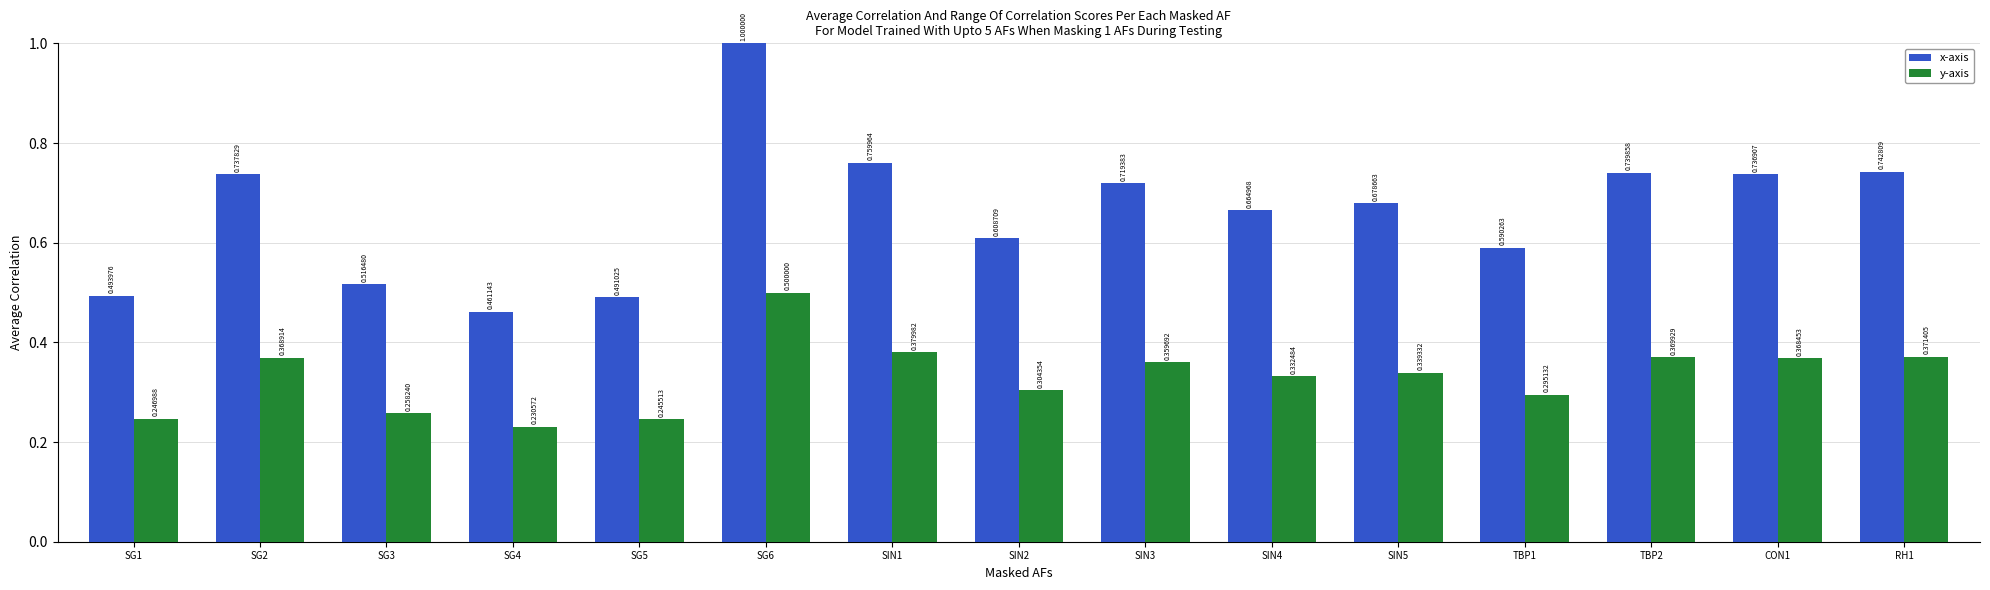

What is the label of the 6th bar from the right?

SIN4